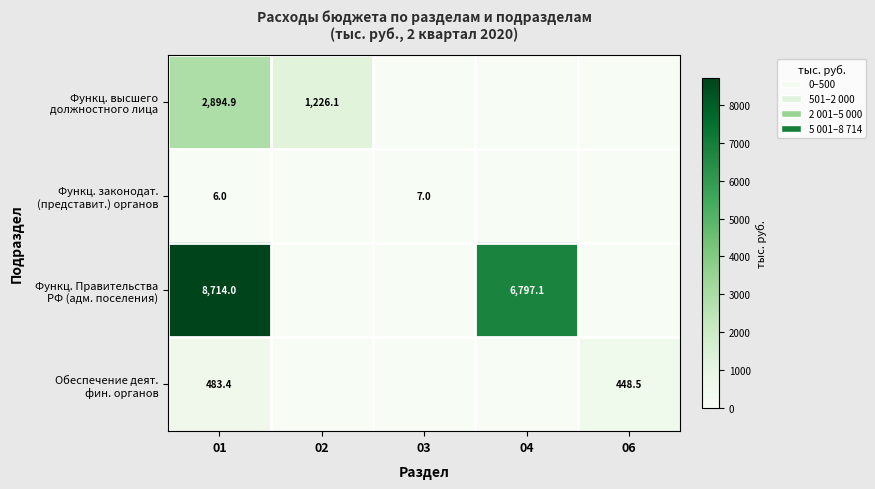

What is the spread (max minus min) of values at 01?

8708.0